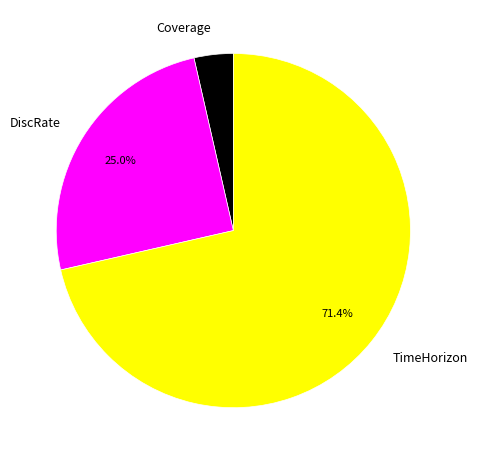

The DiscRate slice represents 25% of the pie. True or false?

True